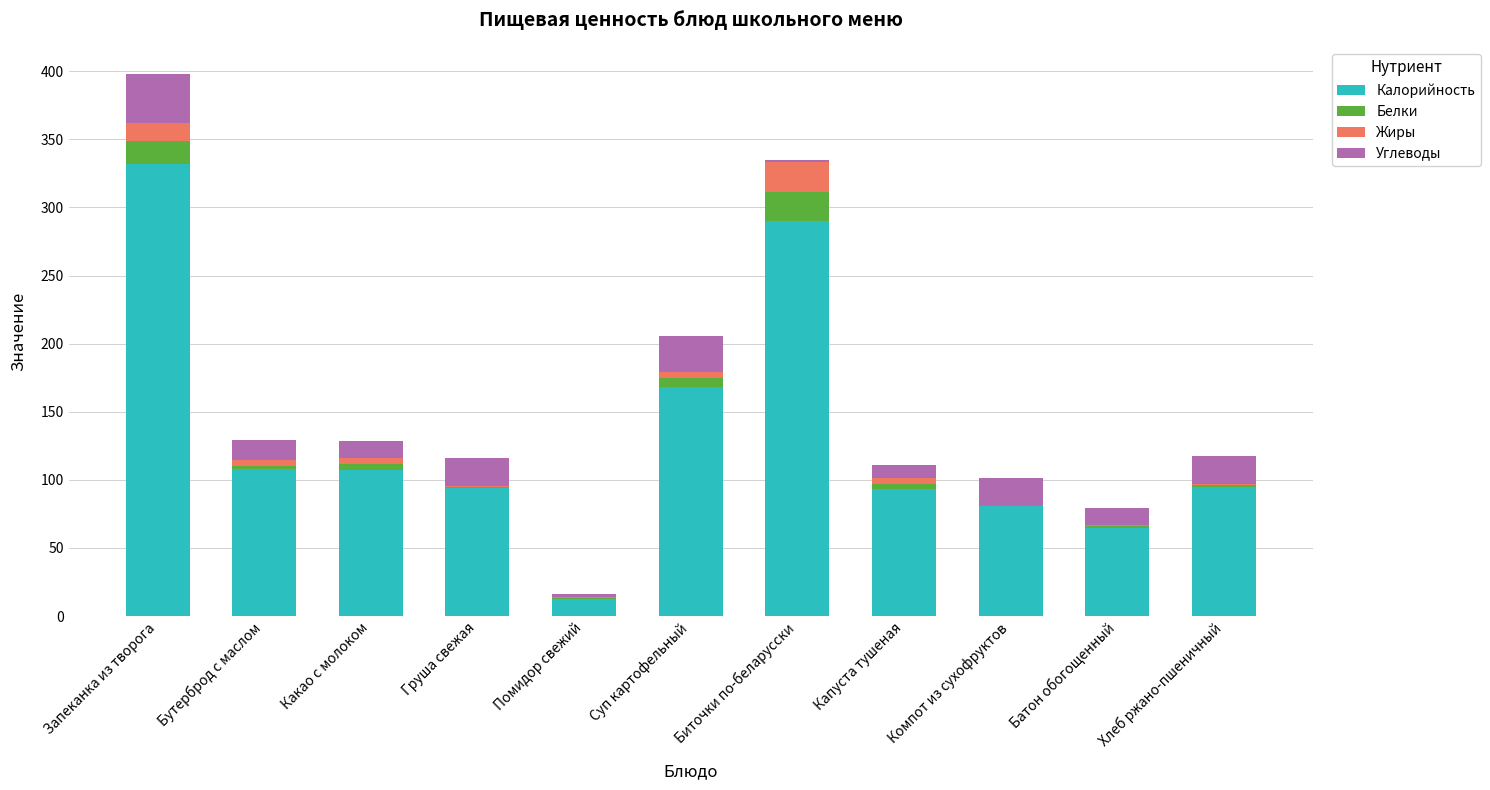

Count the number of categories in the chart.

11